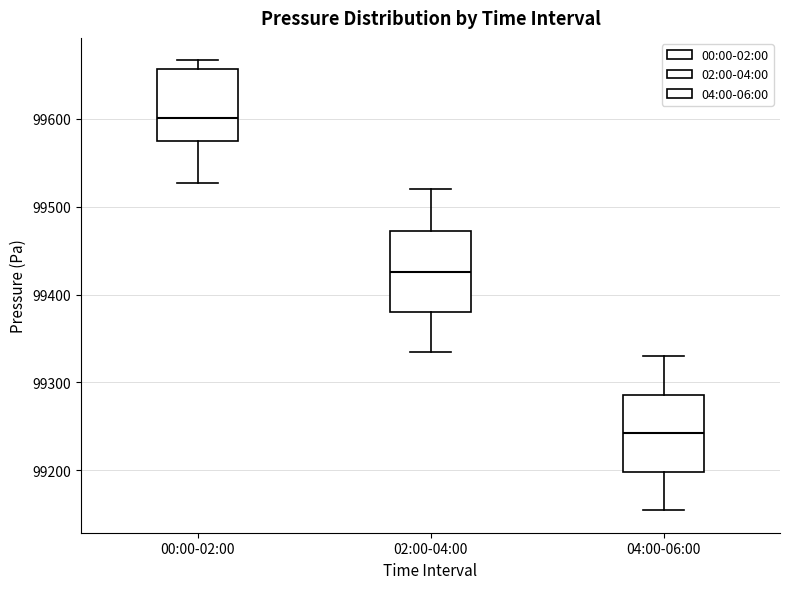

Which box has the lowest median line?

04:00-06:00